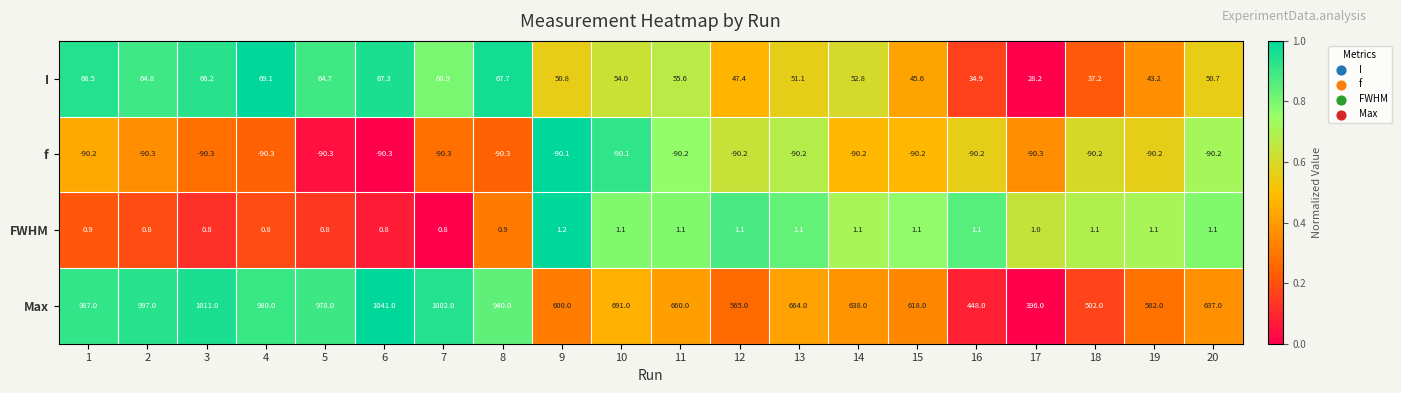

At how many categories does at least one series exceed 0?

20